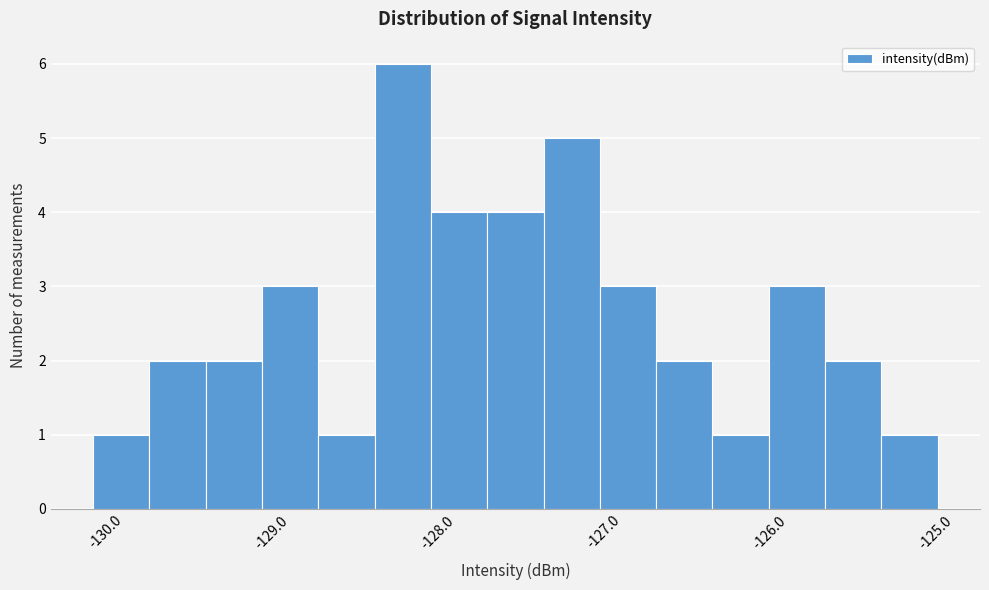

Read against the x-axis, roughly where is the centre of the tallest bar?

-128.2